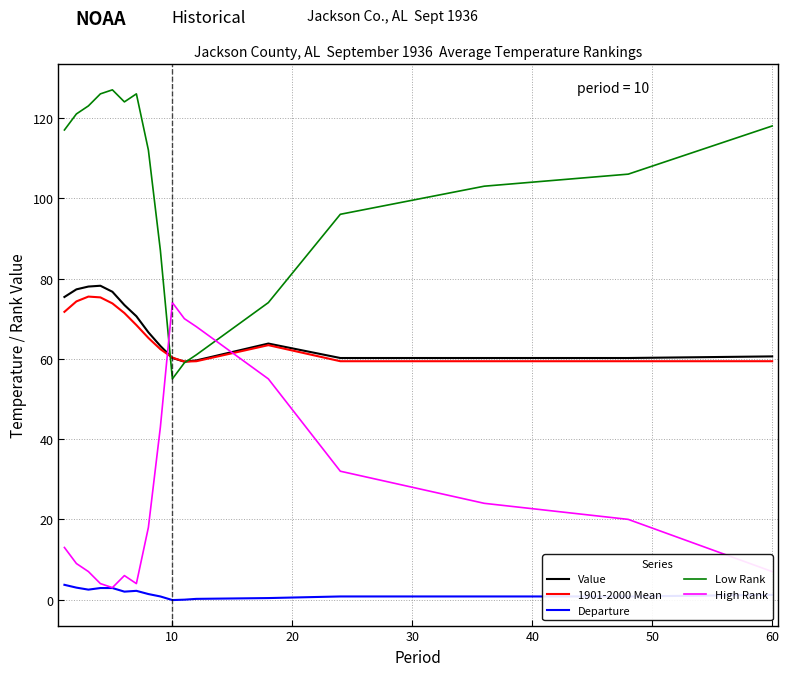

Which series has the largest total across all categories?

Low Rank